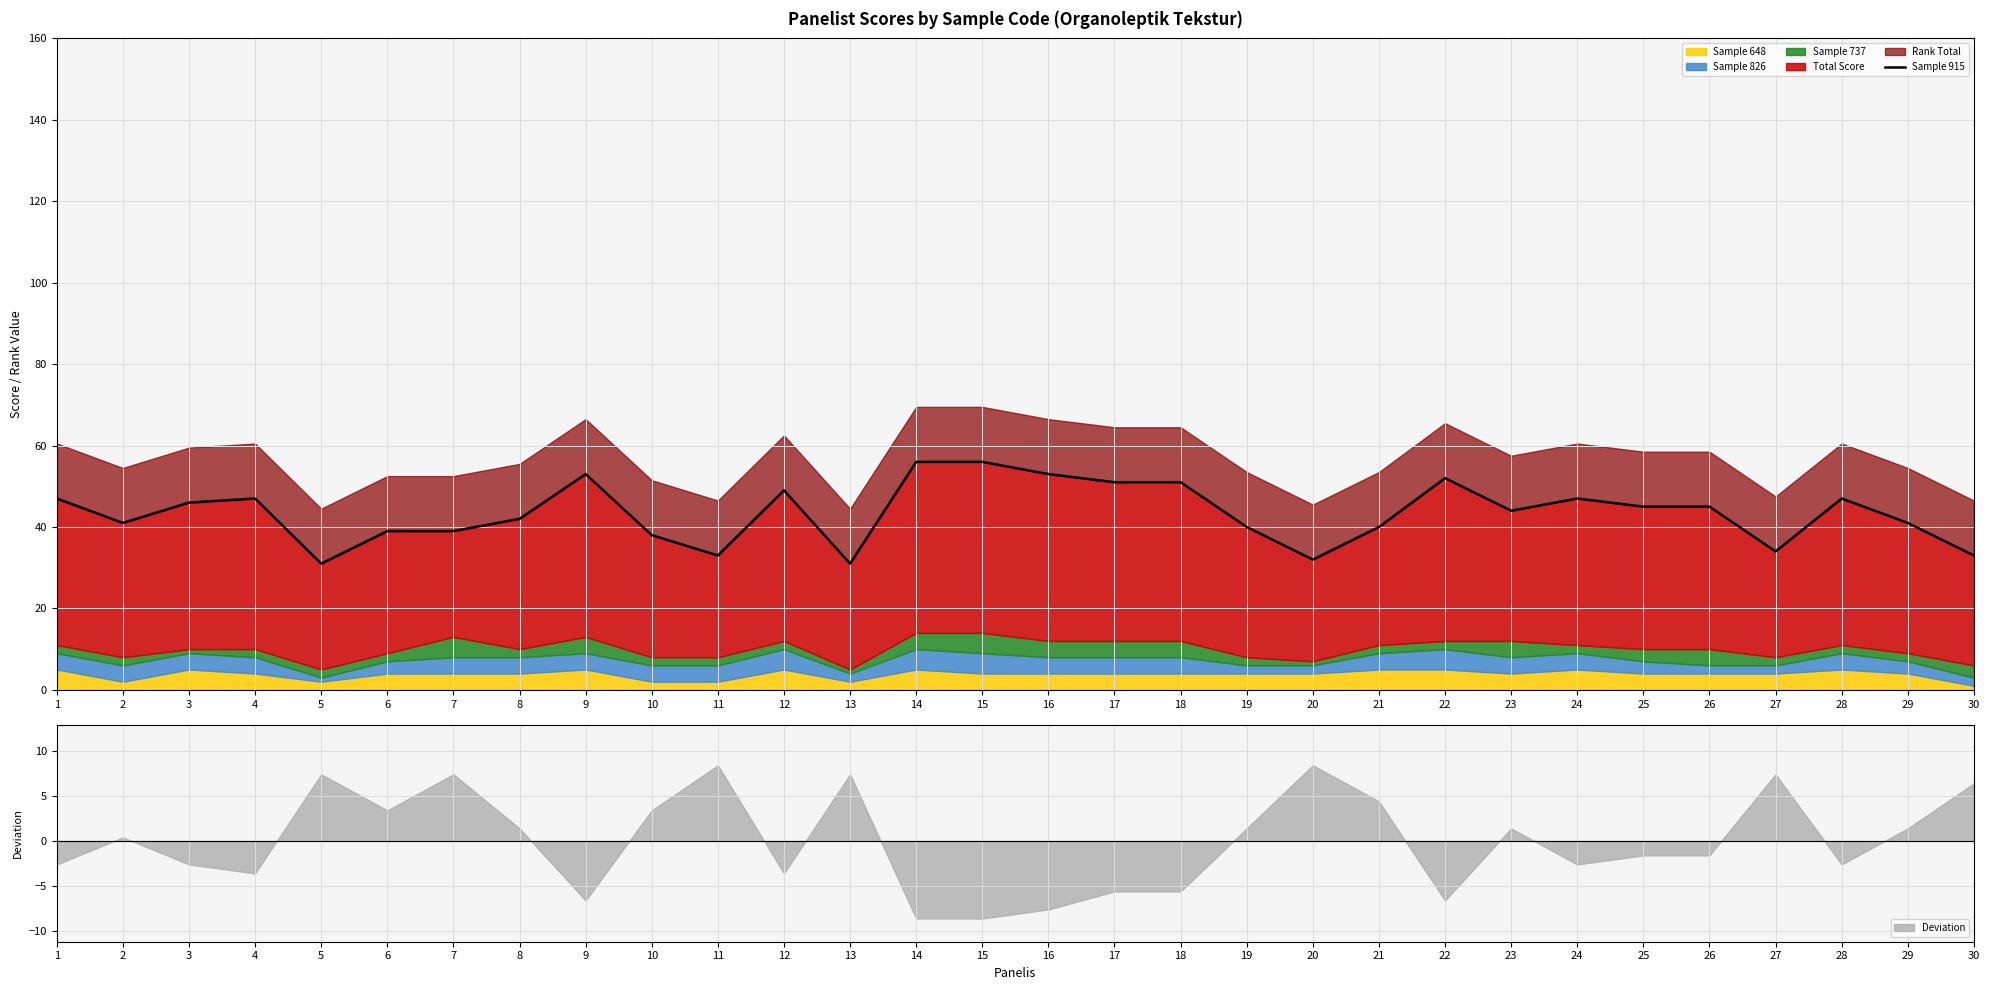

How many categories are shown in the chart?

30